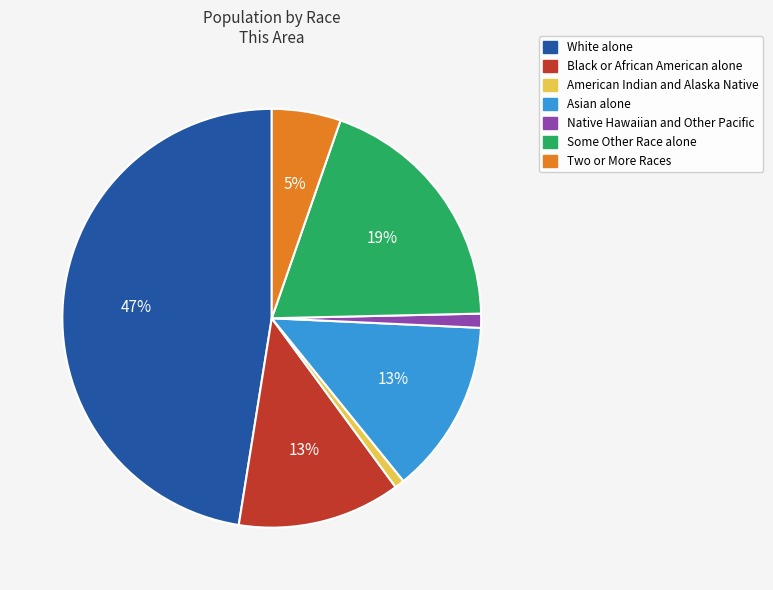

True or false: White alone accounts for 40% of the total.

False